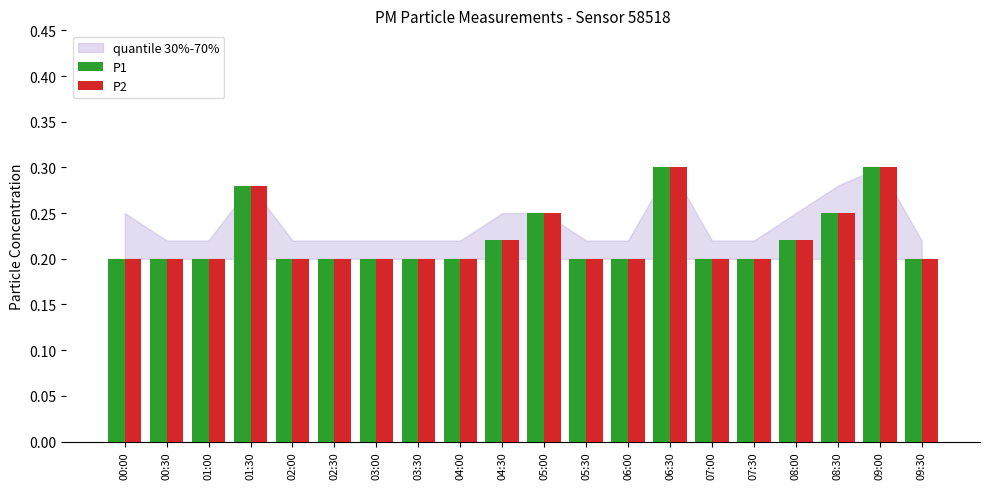

What is the sum of all P2 values?

4.4